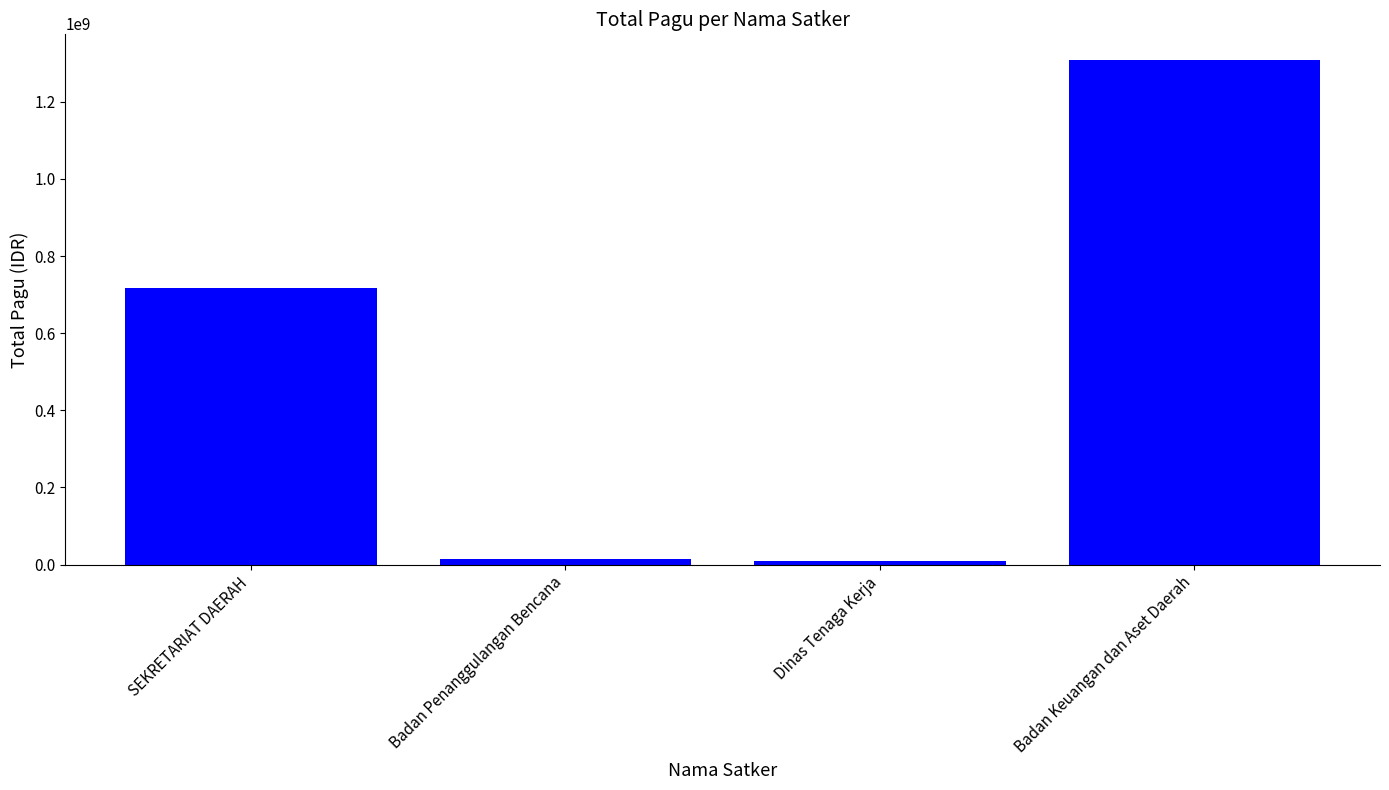

How many series are shown in this chart?

1